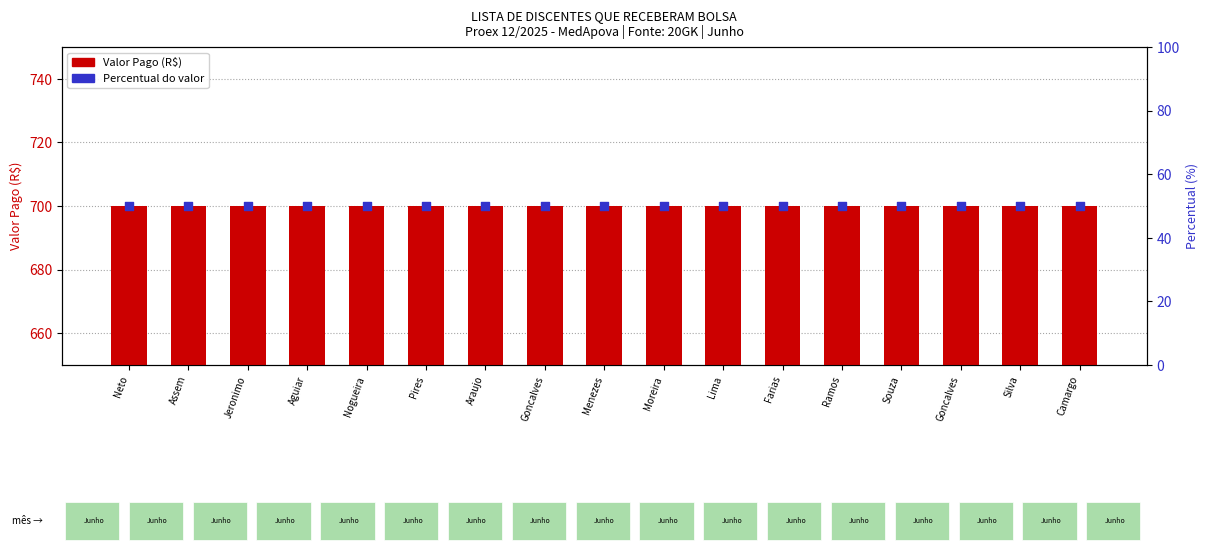

Is the value of Percentual do valor at Pires greater than the value of Valor Pago (R$) at Farias?

No